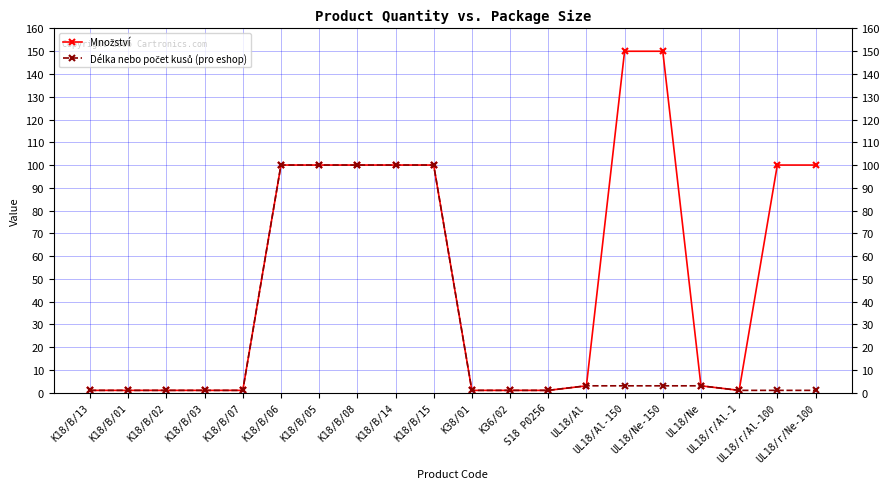

At how many categories does at least one series exceed 73?

9